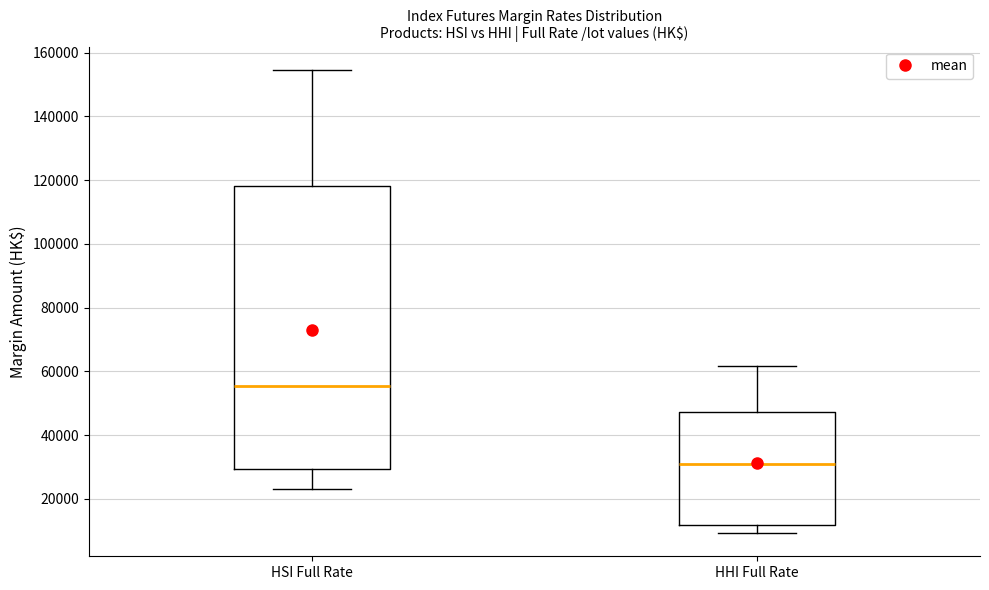

Reading left to right, read every box against the y-axis: the position of its median line, the range the box covers, and the ends of its whiskers. The values are not printed on the chart, so give them approximately, as read against the axis.

HSI Full Rate: median 56000, box 30000 to 118000, whiskers 24000 to 154000
HHI Full Rate: median 30000, box 12000 to 48000, whiskers 10000 to 62000